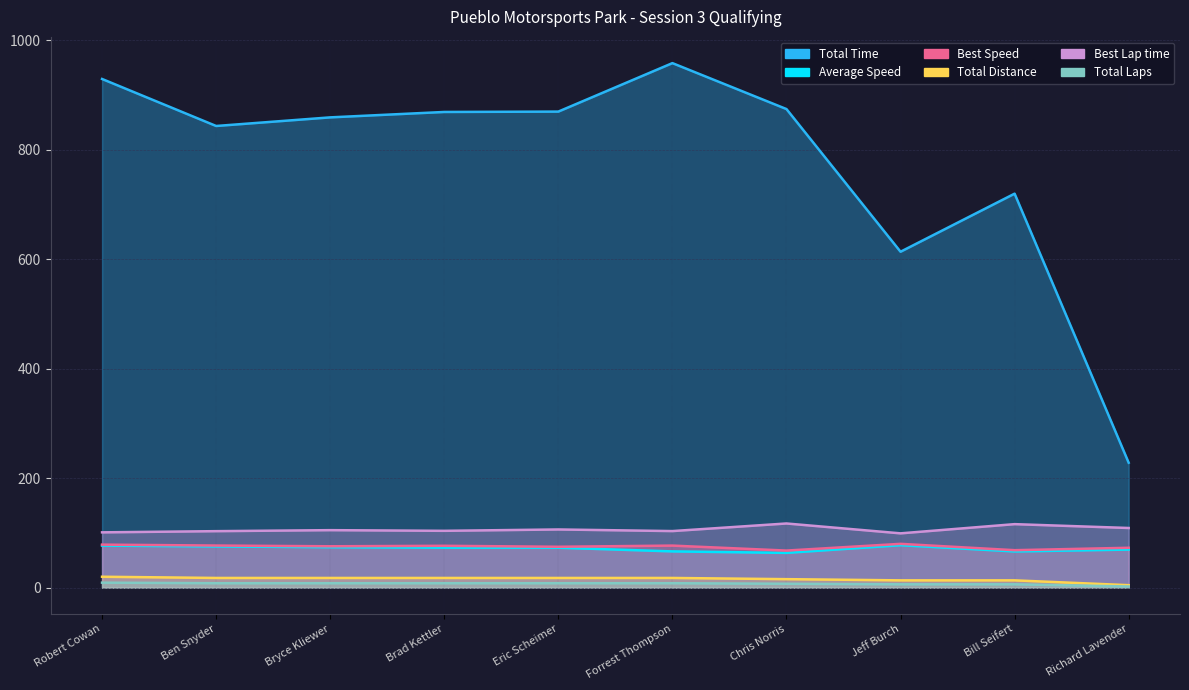

Which series has the widest spread of values?

Total Time